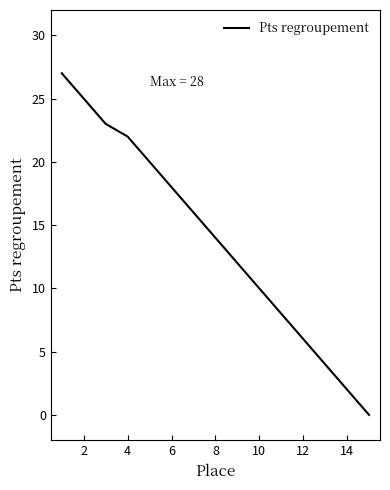

True or false: there are more than 0 points higher than both neighbors.

False